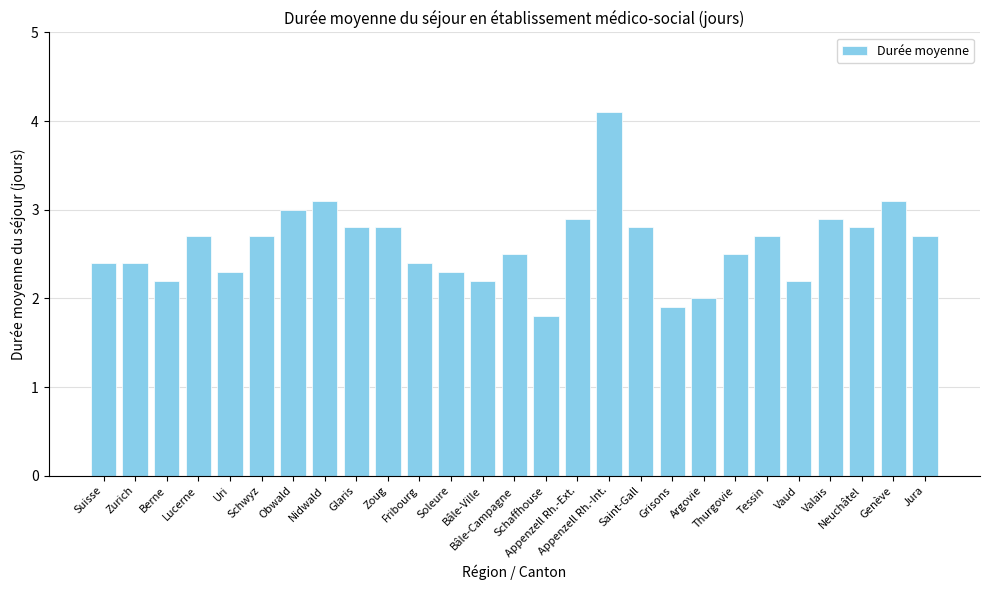

Read the value at Soleure.

2.3